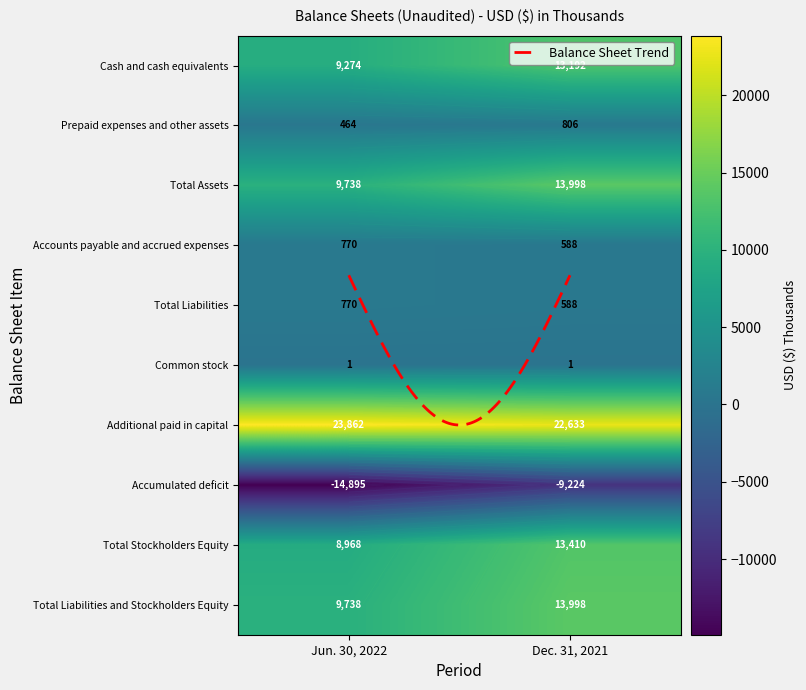

What value does the Additional paid in capital series have at 0, to the nearest 100?

23900